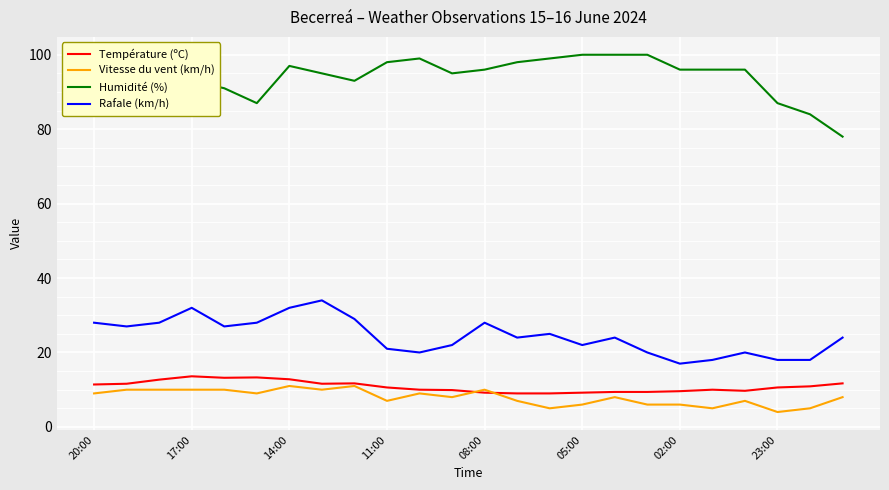

True or false: Rafale (km/h) and Humidité (%) intersect in this chart.

False